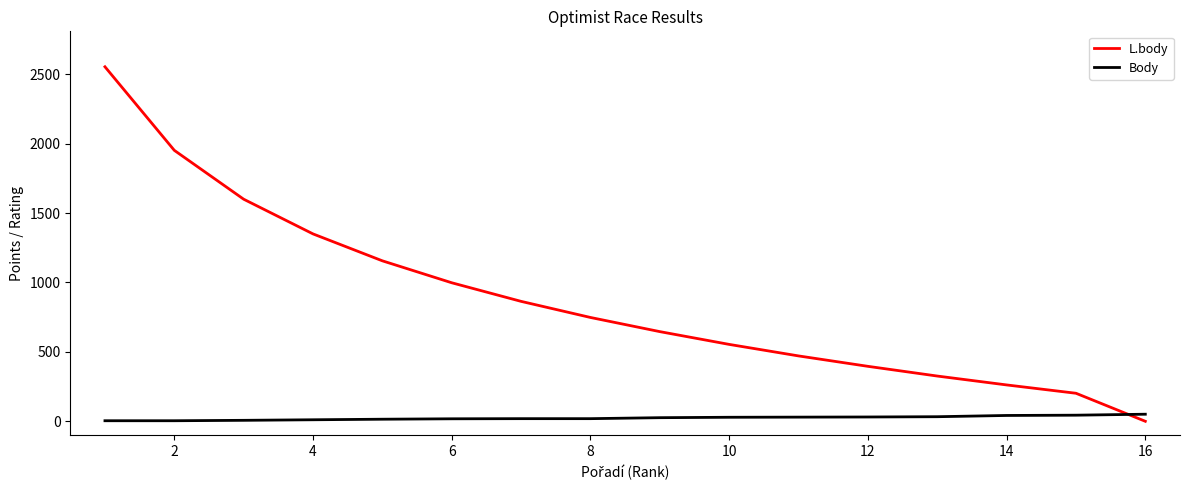

Which series has the widest spread of values?

L.body